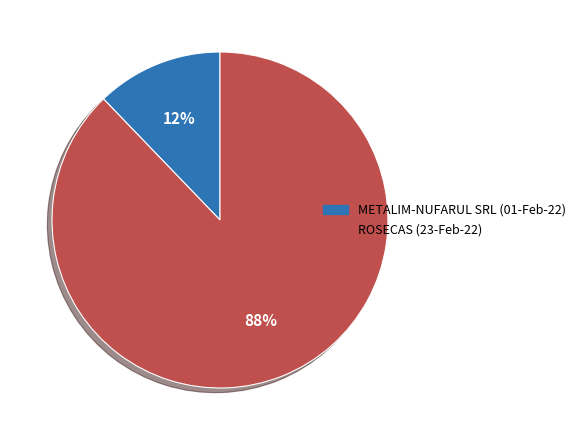

True or false: METALIM-NUFARUL SRL (01-Feb-22) accounts for 12% of the total.

True